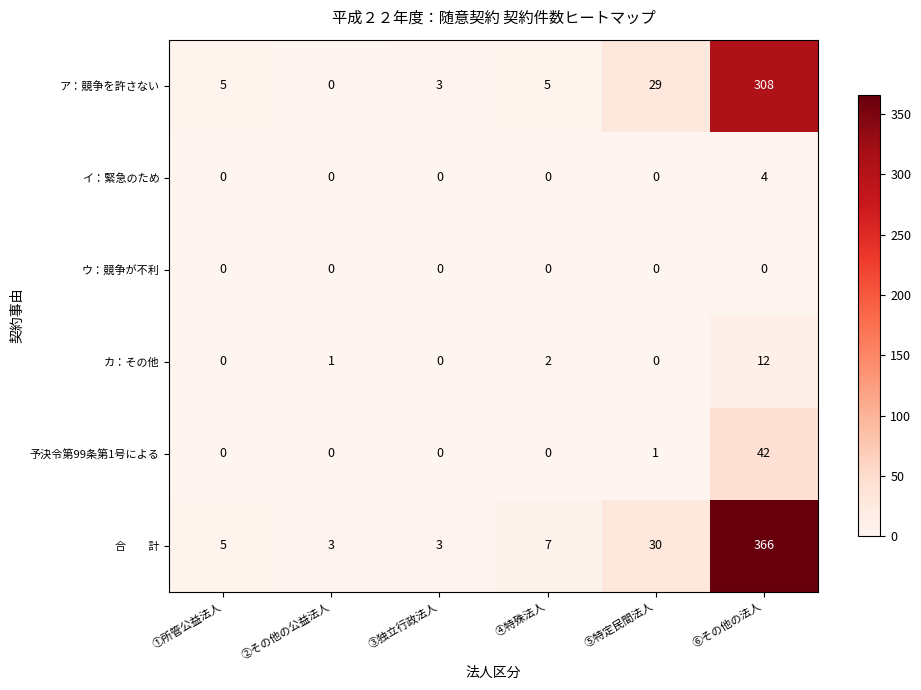

At how many categories does at least one series exceed 62?

1